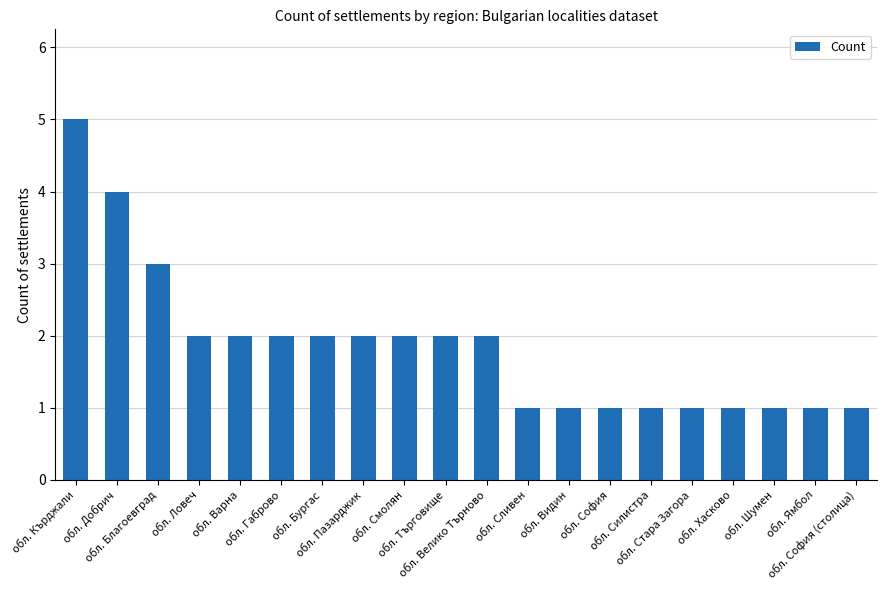

What is the greatest value displayed?

5